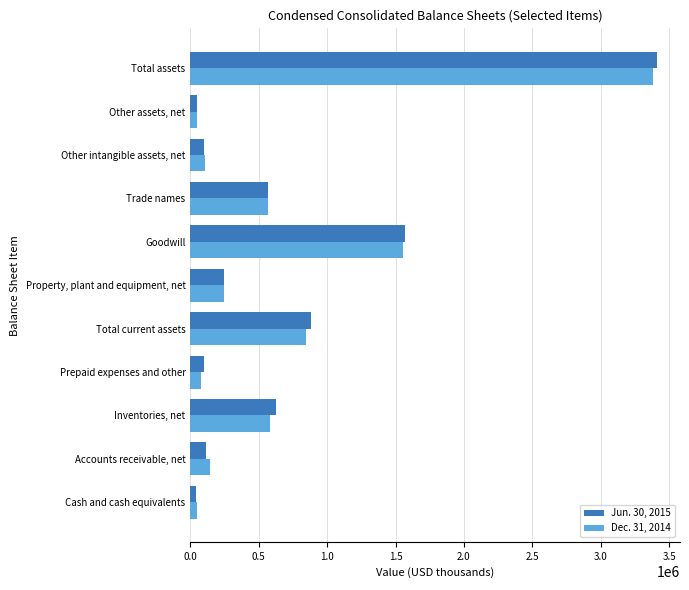

Rank the categories by Dec. 31, 2014 value from lowest to highest.

Cash and cash equivalents, Other assets, net, Prepaid expenses and other, Other intangible assets, net, Accounts receivable, net, Property, plant and equipment, net, Trade names, Inventories, net, Total current assets, Goodwill, Total assets